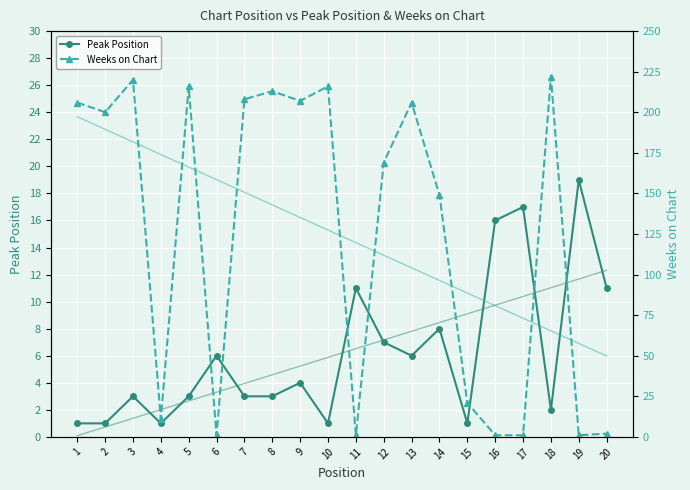

True or false: Weeks on Chart trend and Peak Position trend cross at least once.

False